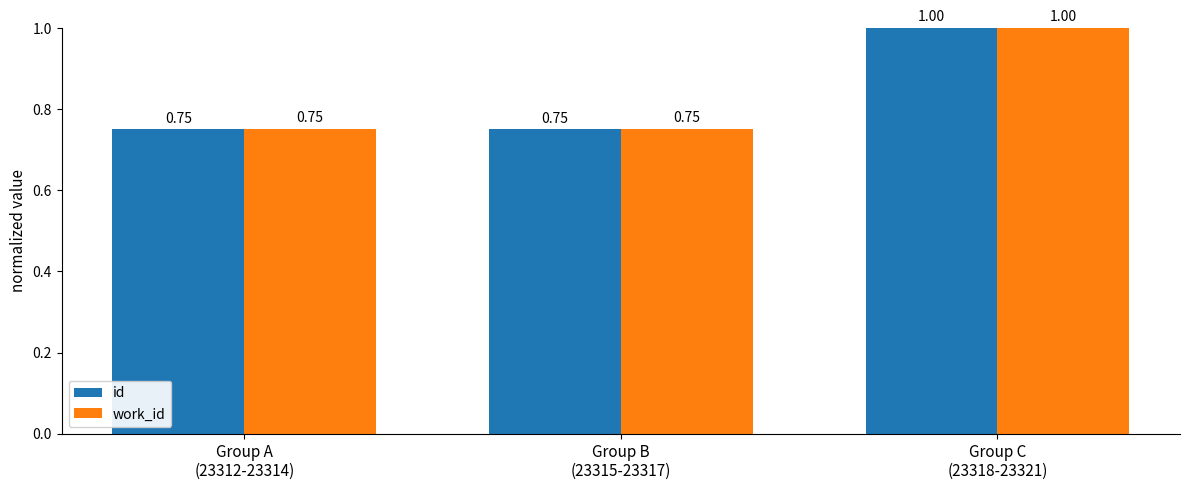

At how many categories does at least one series exceed 0?

3